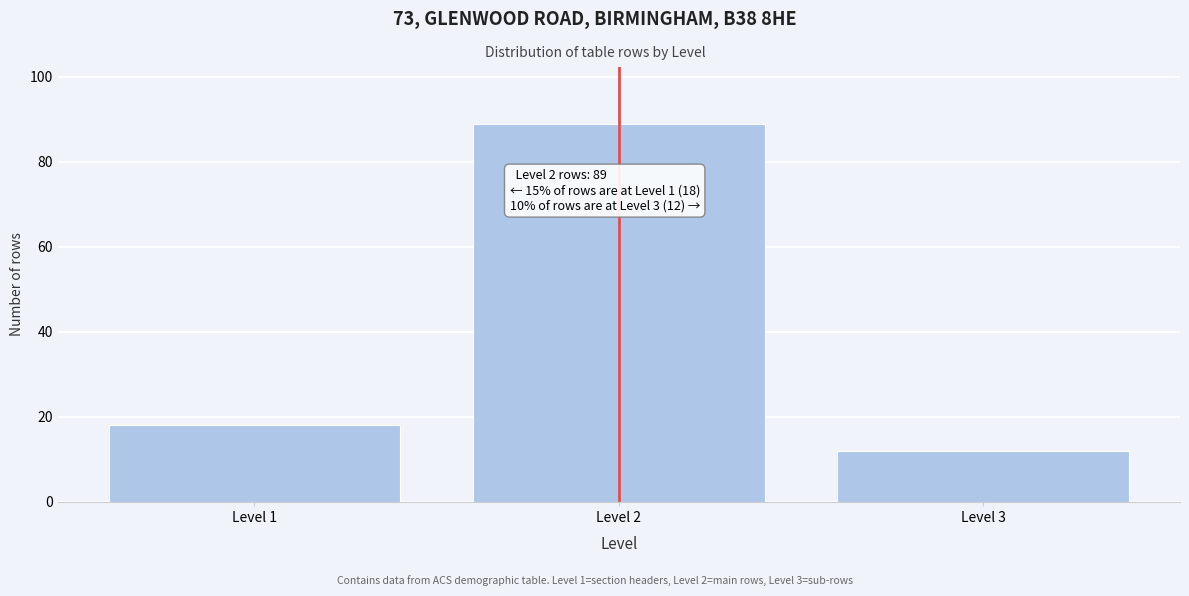

Reading left to right, what are all the values shown in this chart?

18	89	12